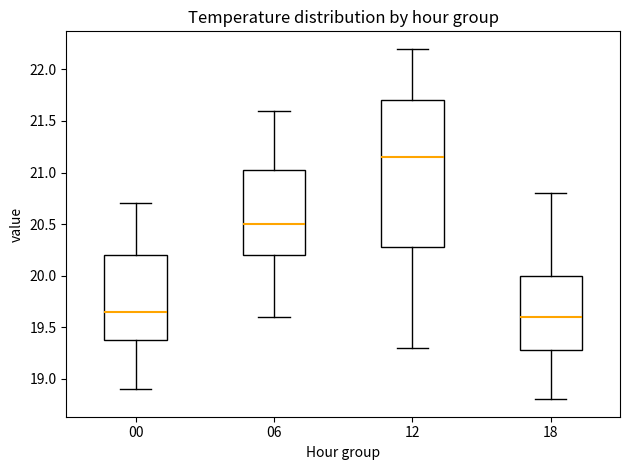

Reading left to right, read every box against the y-axis: the position of its median line, the range the box covers, and the ends of its whiskers. The values are not printed on the chart, so give them approximately, as read against the axis.

00: median 19.65, box 19.40 to 20.20, whiskers 18.90 to 20.70
06: median 20.50, box 20.20 to 21.05, whiskers 19.60 to 21.60
12: median 21.15, box 20.30 to 21.70, whiskers 19.30 to 22.20
18: median 19.60, box 19.30 to 20.00, whiskers 18.80 to 20.80